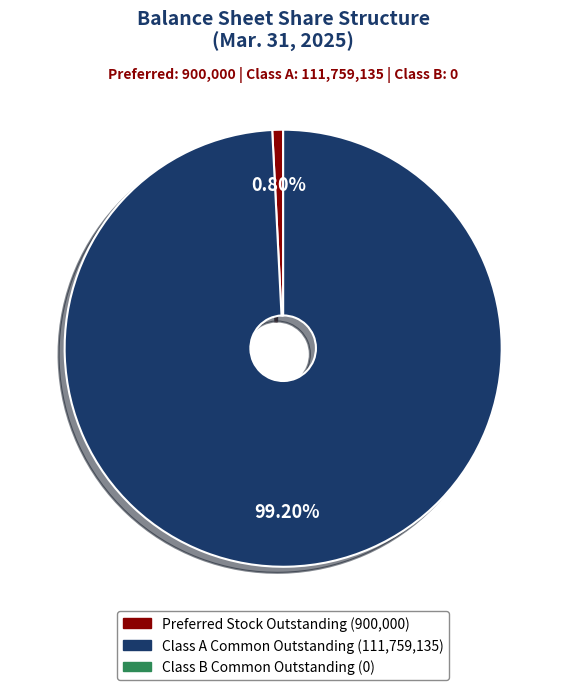

How many segments does this pie chart have?

2